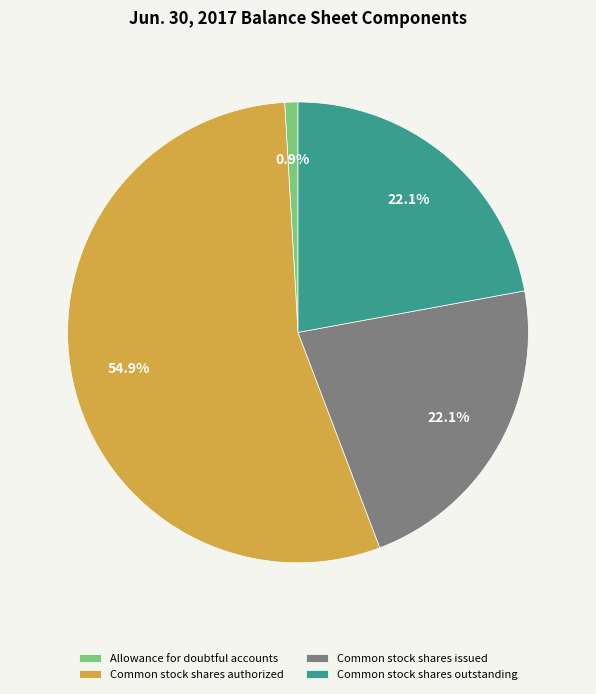

What percentage do Common stock shares outstanding and Common stock shares issued together represent?

44.2%